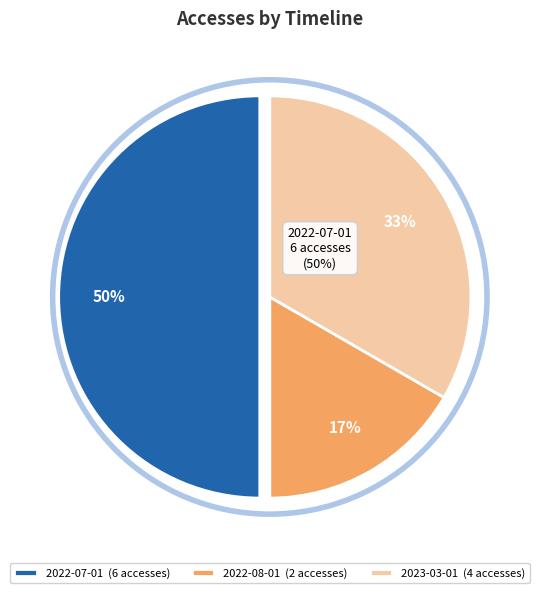

What is the change in value from 2022-07-01 to 2022-08-01?

-4